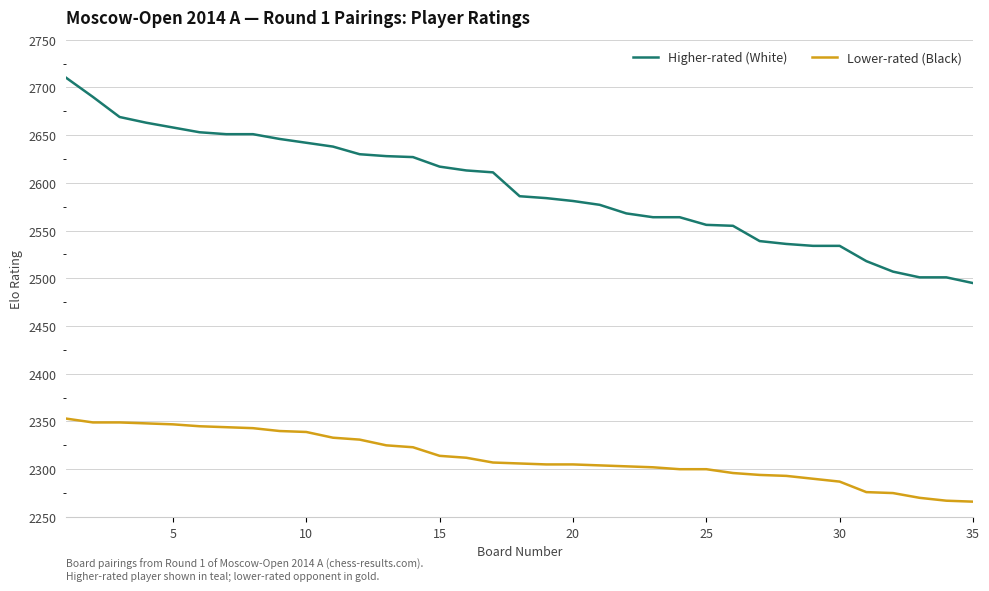

Which series has the largest total across all categories?

Higher-rated (White)